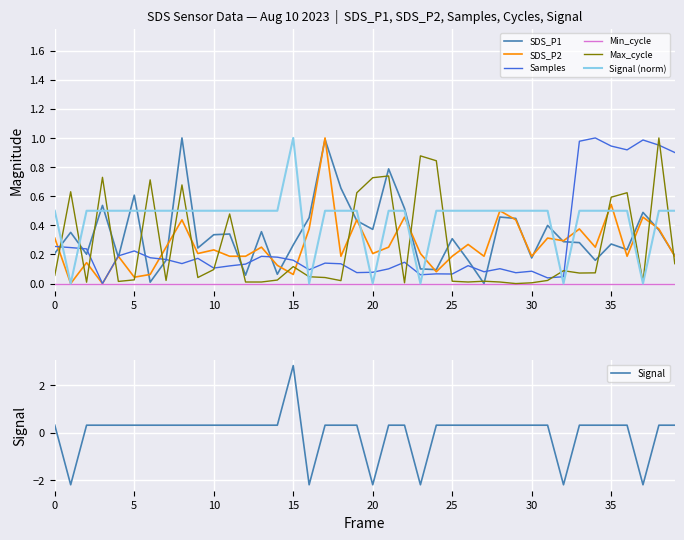

How many categories are shown in the chart?

40